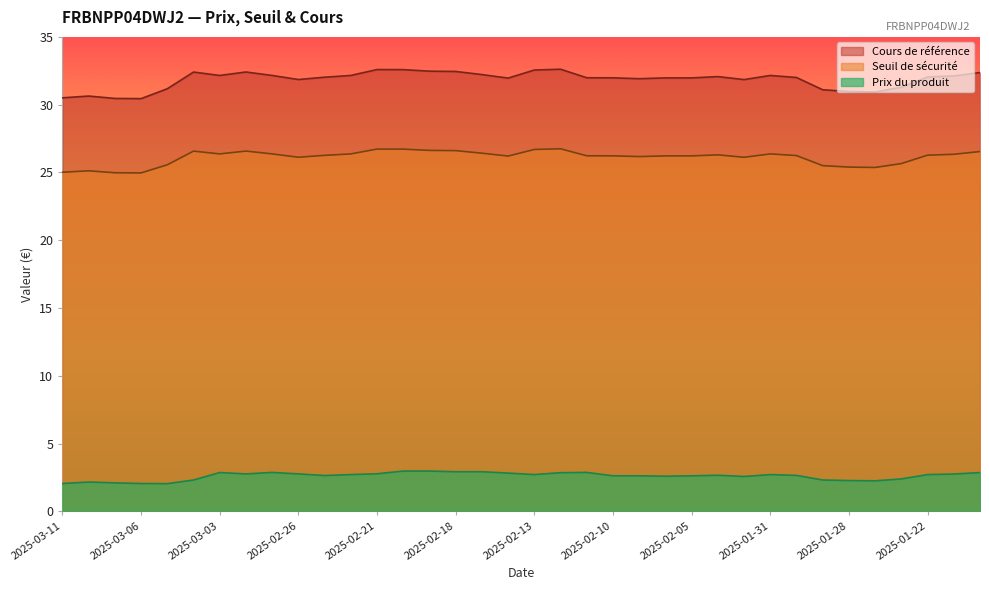

At which label does Cours de référence reach its peak?

2025-02-12